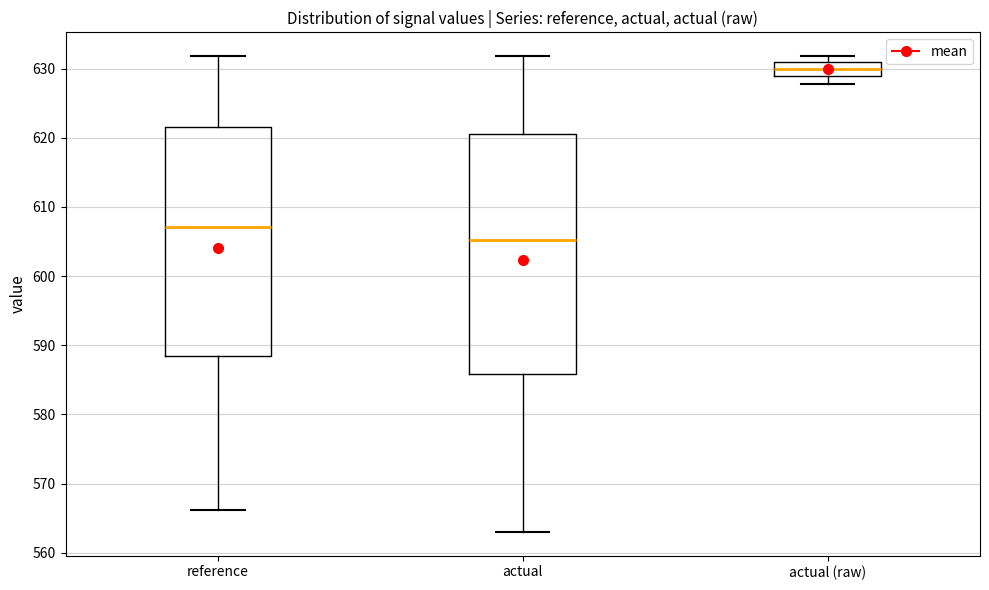

Reading left to right, transcribe this box plot: for each box, give where its median line is, the range the box spans, and where its two whiskers end, as read against the y-axis. The values are not printed on the chart, so give them approximately, as read against the axis.

reference: median 607, box 589 to 622, whiskers 566 to 632
actual: median 605, box 586 to 621, whiskers 563 to 632
actual (raw): median 630, box 629 to 631, whiskers 628 to 632